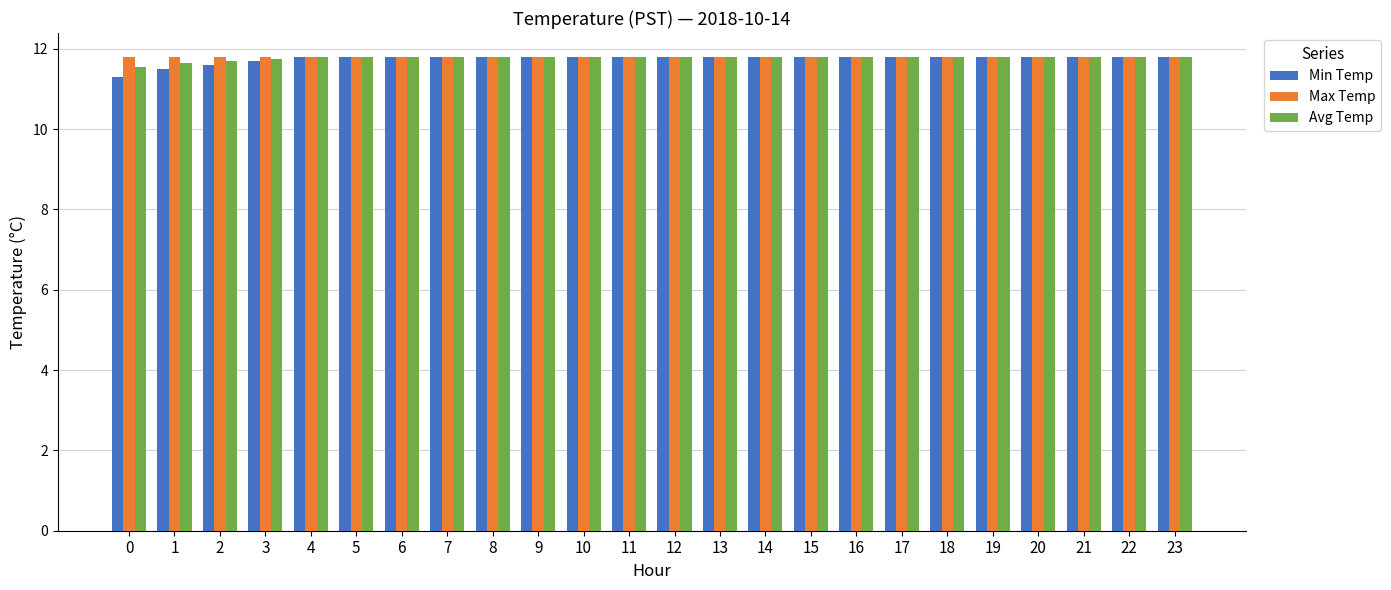

True or false: Avg Temp has a value of 11.6 at 0.

True